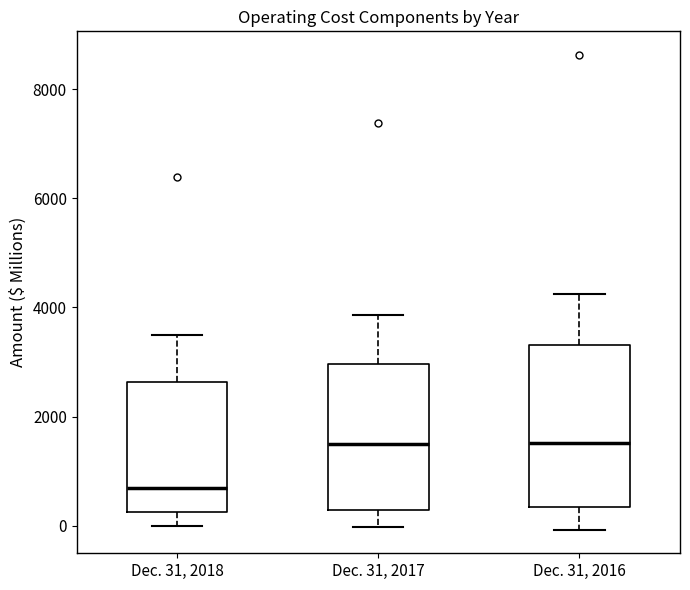

Where does the upper whisker of the box for Dec. 31, 2018 end on the y-axis? The values are not printed on the chart, so give them approximately, as read against the axis.

3400